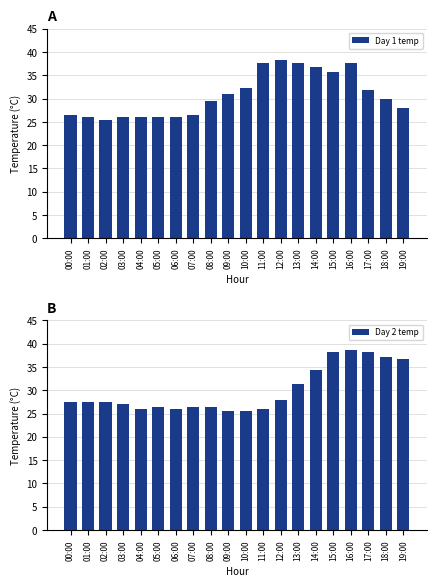

Where is Day 1 temp nearest to the value 31?

09:00